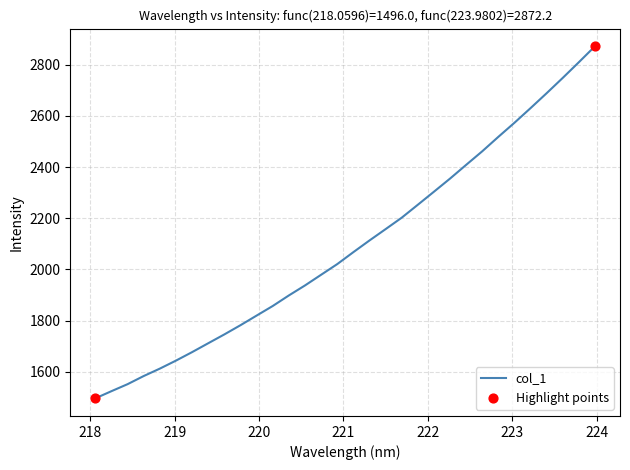

What is the difference between the maximum and minimum values?

1376.2